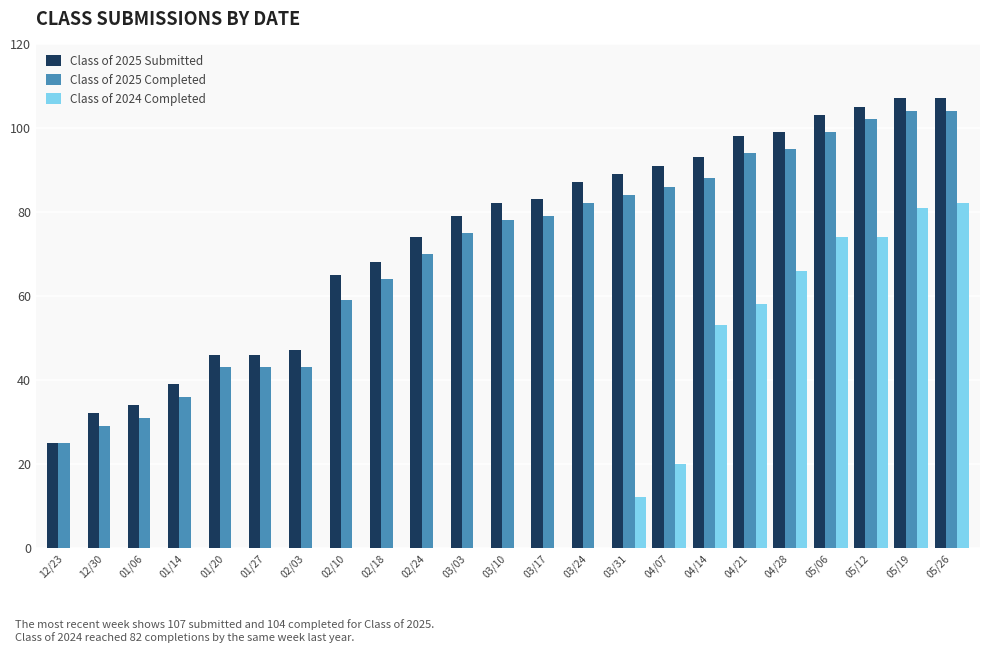

What is the sum of the Class of 2025 Submitted values at 03/10 and 02/03?

129